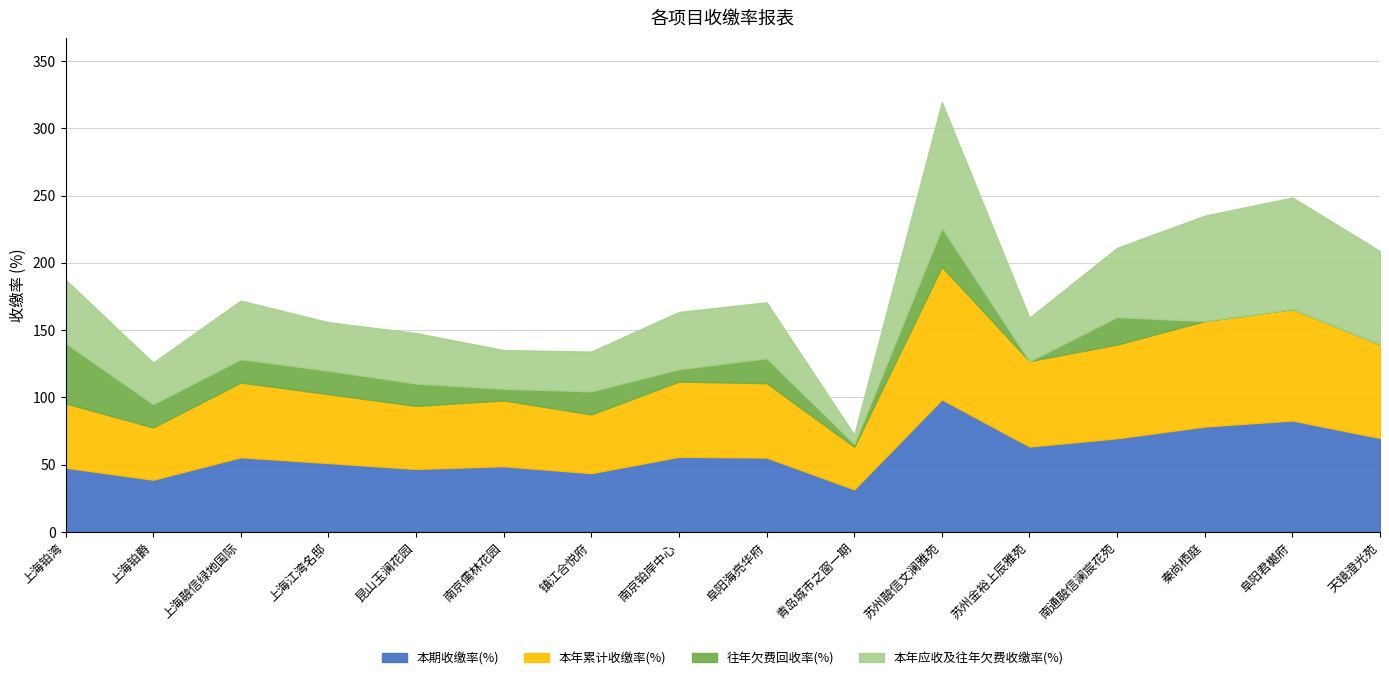

Reading left to right, extract all data points from this chart.

本期收缴率(%): 上海铂湾=47.8	上海铂爵=38.8	上海融信绿地国际=55.5	上海江湾名邸=51.2	昆山玉澜花园=46.8	南京儒林花园=48.9	镇江合悦府=43.7	南京铂岸中心=55.9	阜阳海亮华府=55.3	青岛城市之窗一期=31.6	苏州融信文澜雅苑=98.5	苏州金裕上辰雅苑=63.5	南通融信澜宸花苑=69.6	秦尚栖庭=78.3	阜阳君樾府=82.8	天镜澄光苑=69.8
本年累计收缴率(%): 上海铂湾=47.8	上海铂爵=38.8	上海融信绿地国际=55.5	上海江湾名邸=51.2	昆山玉澜花园=46.8	南京儒林花园=48.9	镇江合悦府=43.7	南京铂岸中心=55.9	阜阳海亮华府=55.3	青岛城市之窗一期=31.6	苏州融信文澜雅苑=98.5	苏州金裕上辰雅苑=63.5	南通融信澜宸花苑=69.6	秦尚栖庭=78.3	阜阳君樾府=82.8	天镜澄光苑=69.8
往年欠费回收率(%): 上海铂湾=44.8	上海铂爵=17.4	上海融信绿地国际=17.3	上海江湾名邸=17.4	昆山玉澜花园=16.6	南京儒林花园=8.7	镇江合悦府=17.1	南京铂岸中心=9.2	阜阳海亮华府=18.5	青岛城市之窗一期=2.1	苏州融信文澜雅苑=29.0	苏州金裕上辰雅苑=0.0	南通融信澜宸花苑=20.5	秦尚栖庭=0.0	阜阳君樾府=0.0	天镜澄光苑=0.0
本年应收及往年欠费收缴率(%): 上海铂湾=47.1	上海铂爵=30.9	上海融信绿地国际=43.5	上海江湾名邸=36.0	昆山玉澜花园=37.5	南京儒林花园=28.7	镇江合悦府=29.5	南京铂岸中心=42.5	阜阳海亮华府=41.5	青岛城市之窗一期=6.8	苏州融信文澜雅苑=93.4	苏州金裕上辰雅苑=32.3	南通融信澜宸花苑=51.4	秦尚栖庭=78.3	阜阳君樾府=82.8	天镜澄光苑=69.1